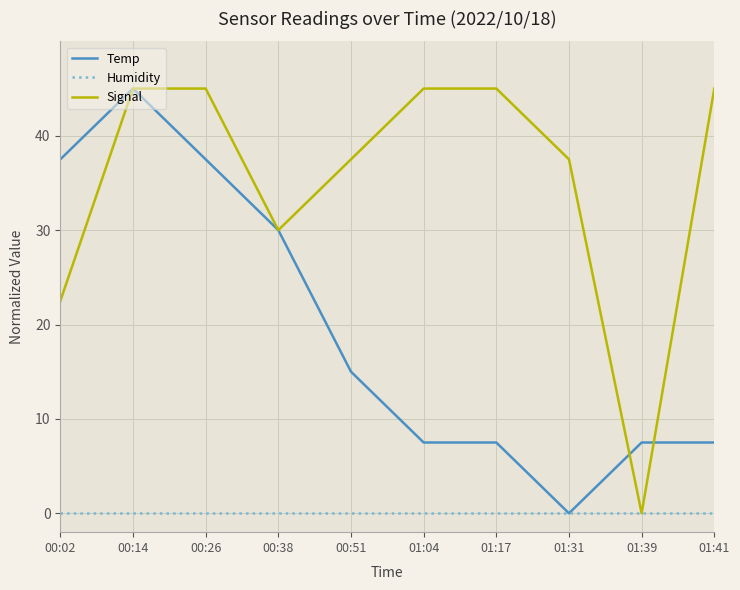

How many Signal values are between 30 and 45?

8